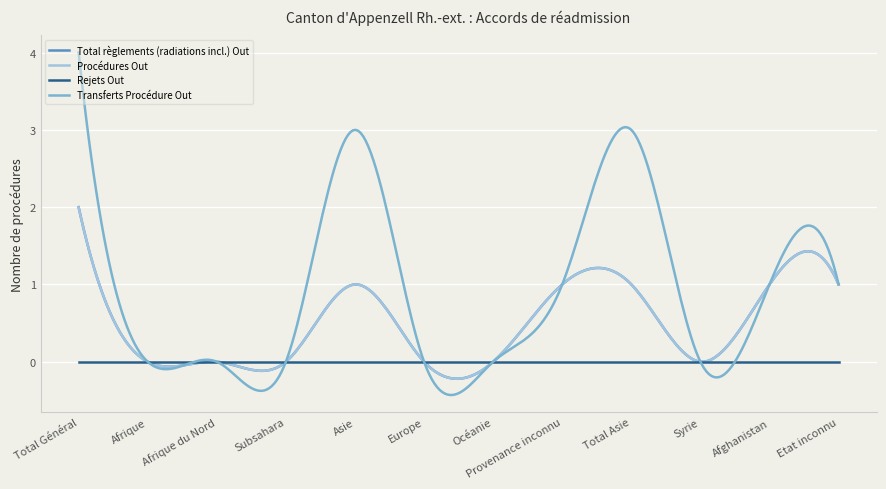

Is this an area chart (filled region under the line)?

No